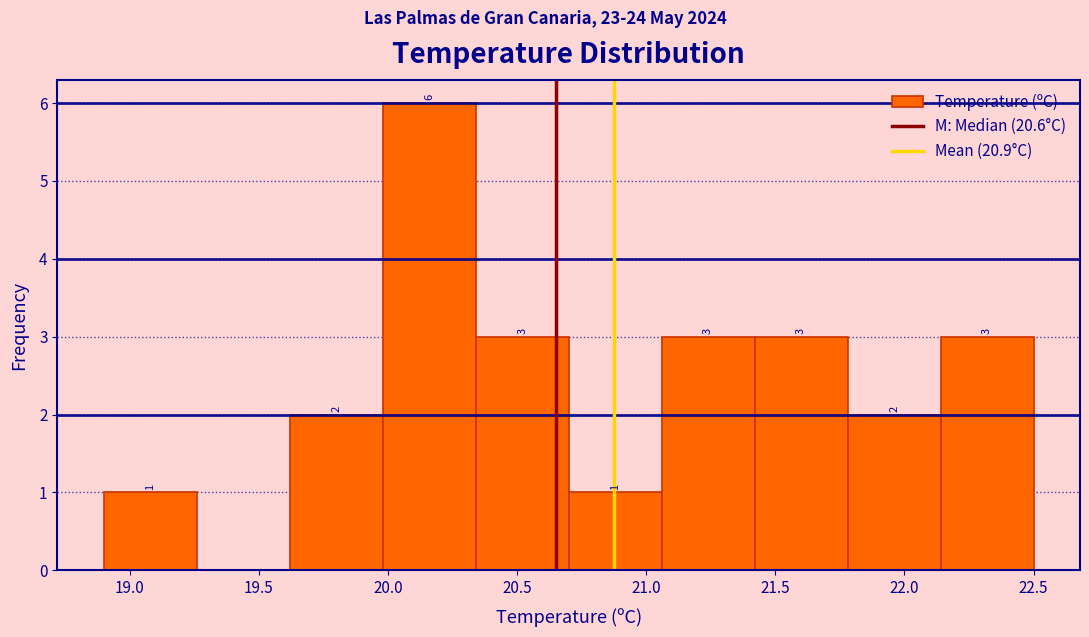

Which range on the x-axis has the tallest bar?

19.98 to 20.34